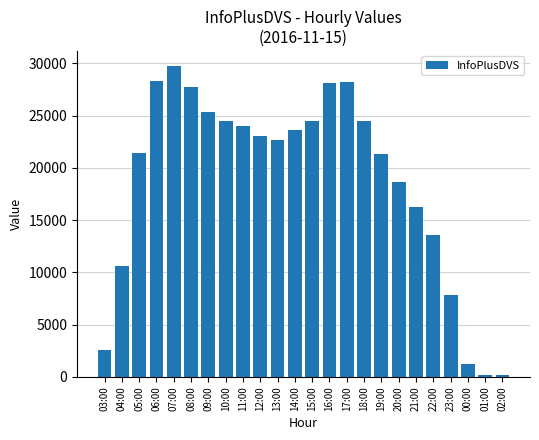

What is the difference between the maximum and second lowest values?

29487